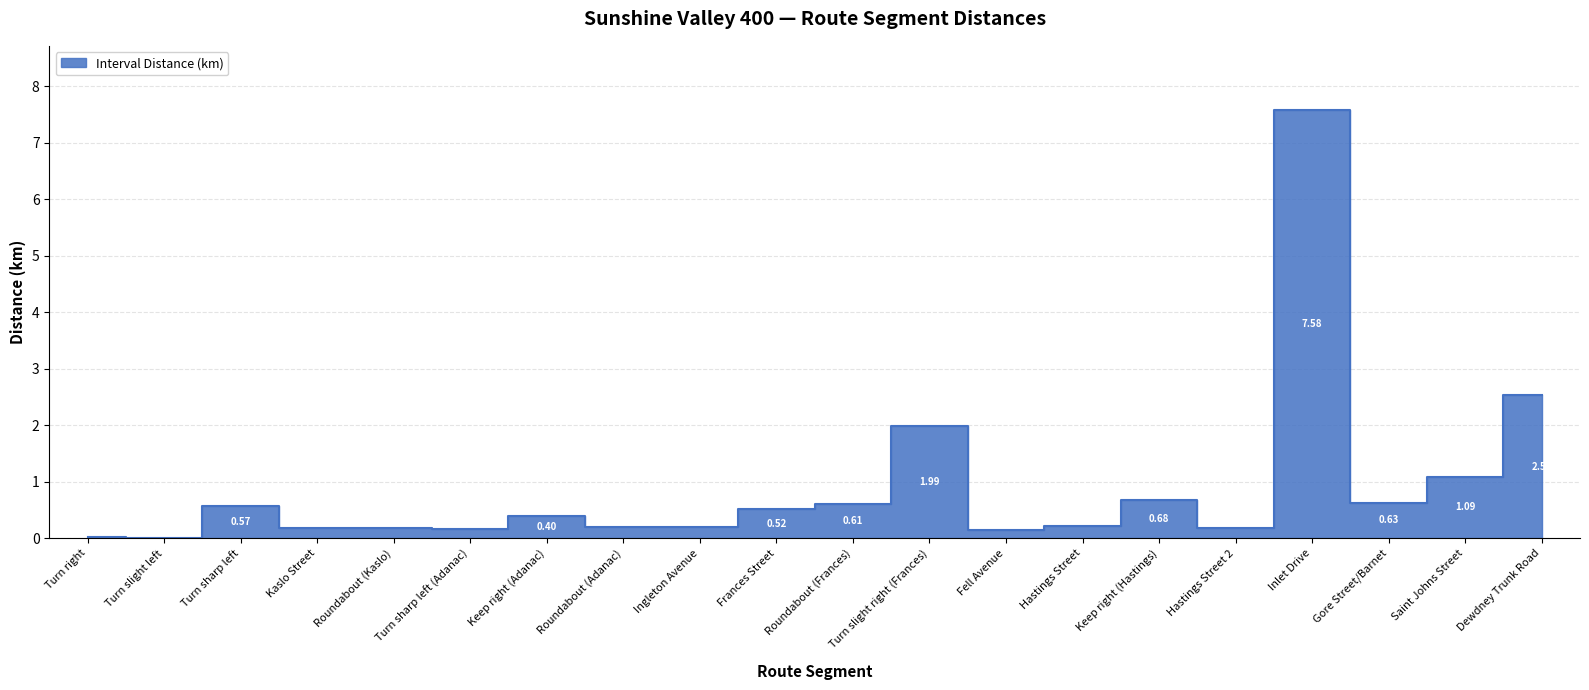

Is this an area chart (filled region under the line)?

No